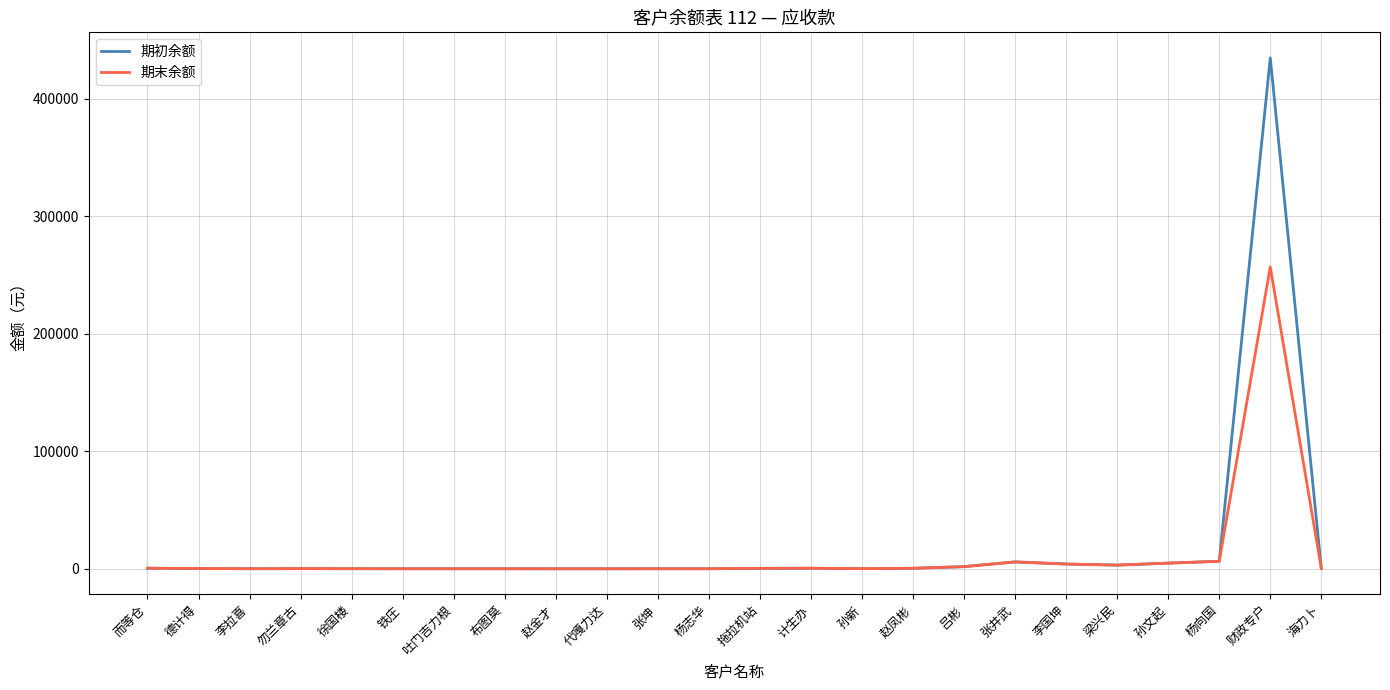

At which label does 期末余额 first exceed 238?

而等仓